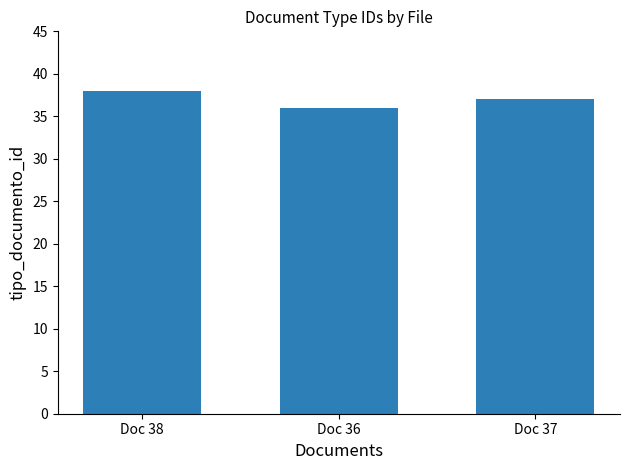

Reading left to right, what are all the values shown in this chart?

Doc 38=38	Doc 36=36	Doc 37=37